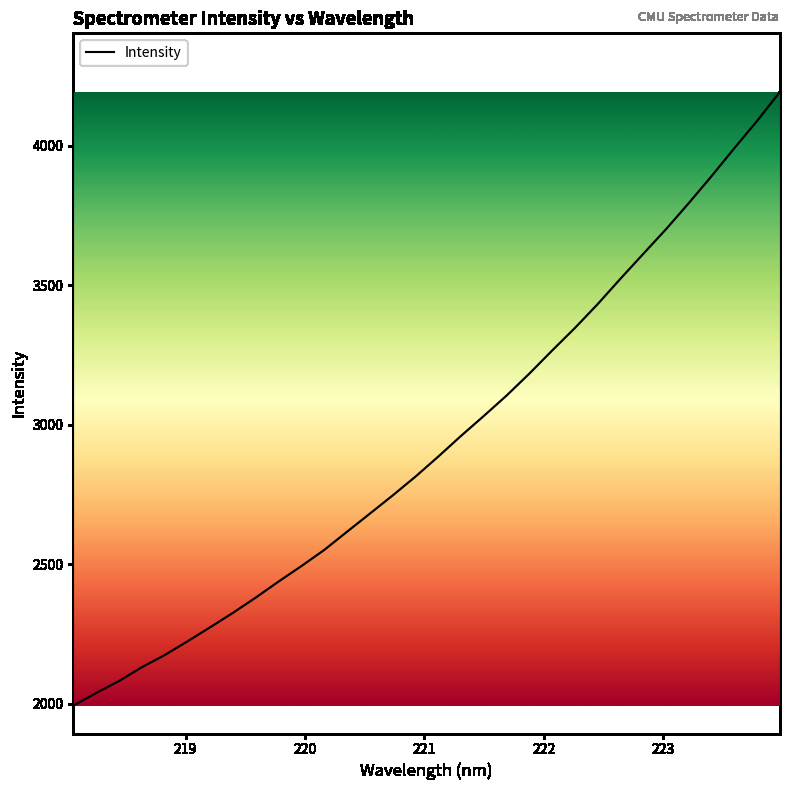

What is the difference between the maximum and minimum values?

2200.7